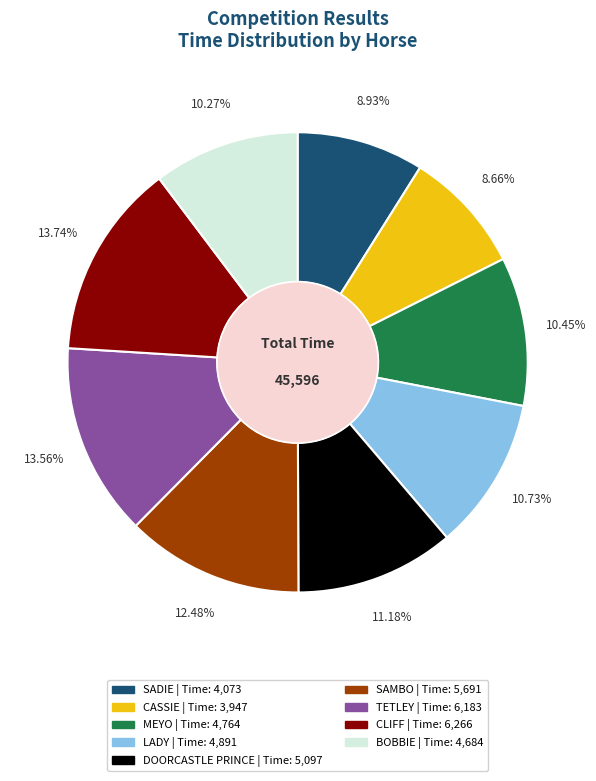

To the nearest percent, what is the combined percentage of DOORCASTLE PRINCE and CLIFF?

25%